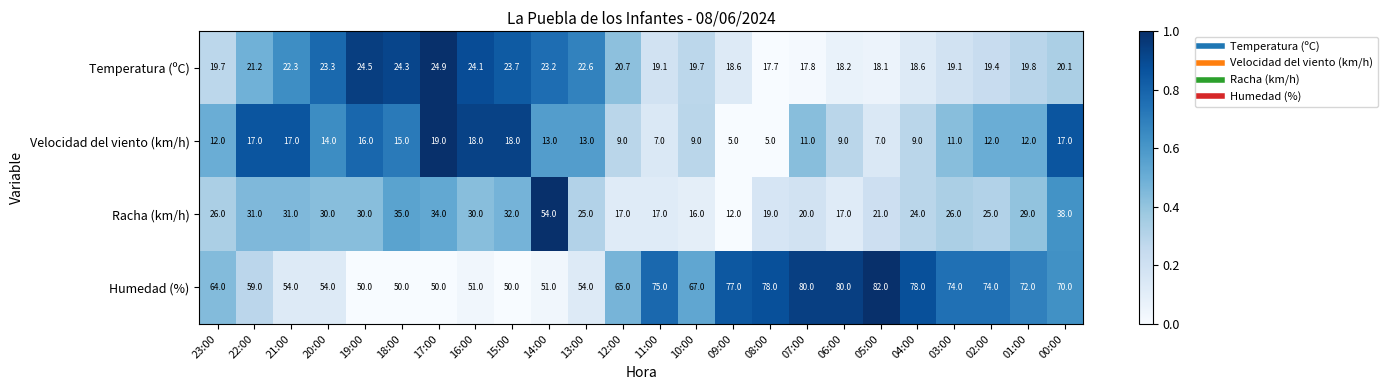

What is the smallest value displayed?

5.0